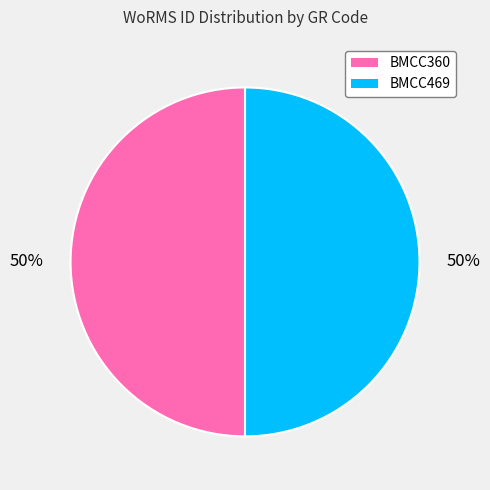

Combined, do BMCC469 and BMCC360 account for over 50%?

Yes